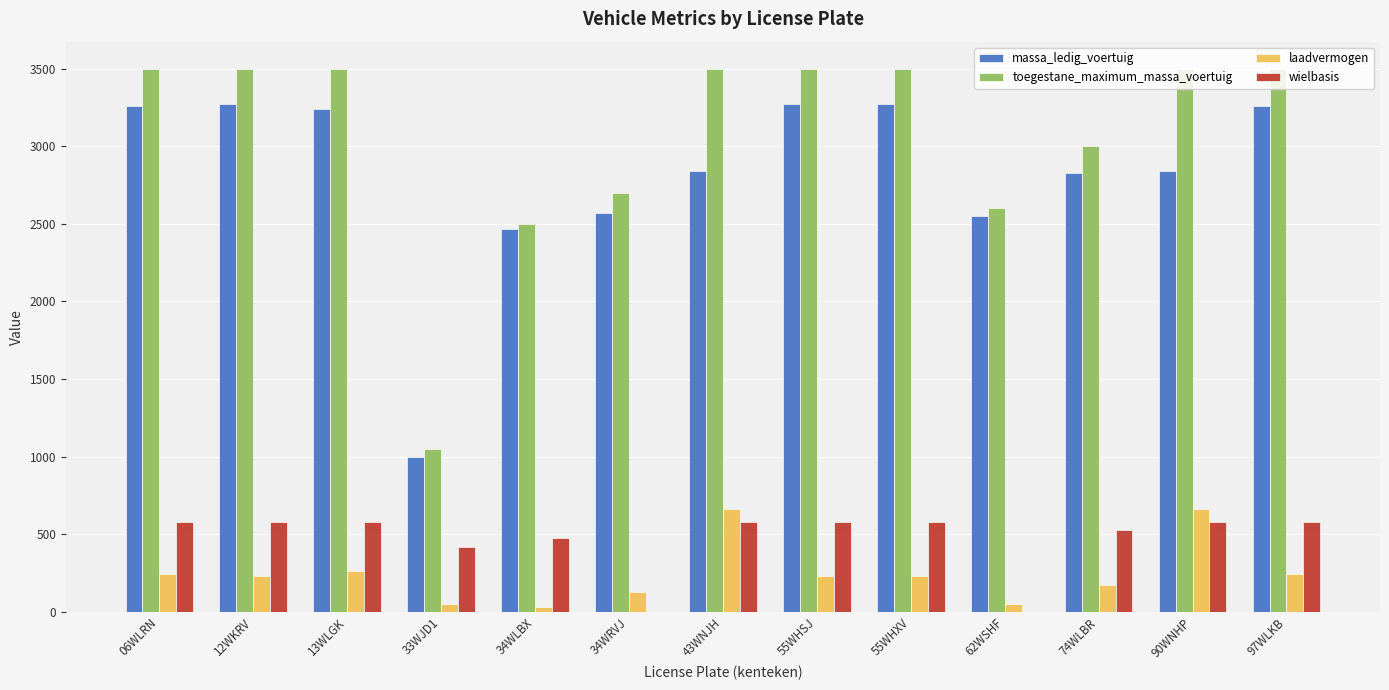

What is the spread (max minus min) of values at 97WLKB?

3260